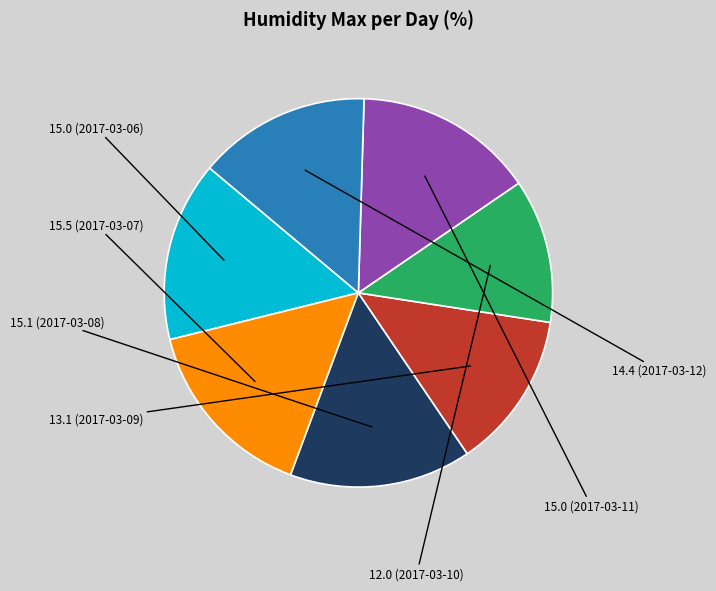

Is there any slice that represents more than half of the pie?

No